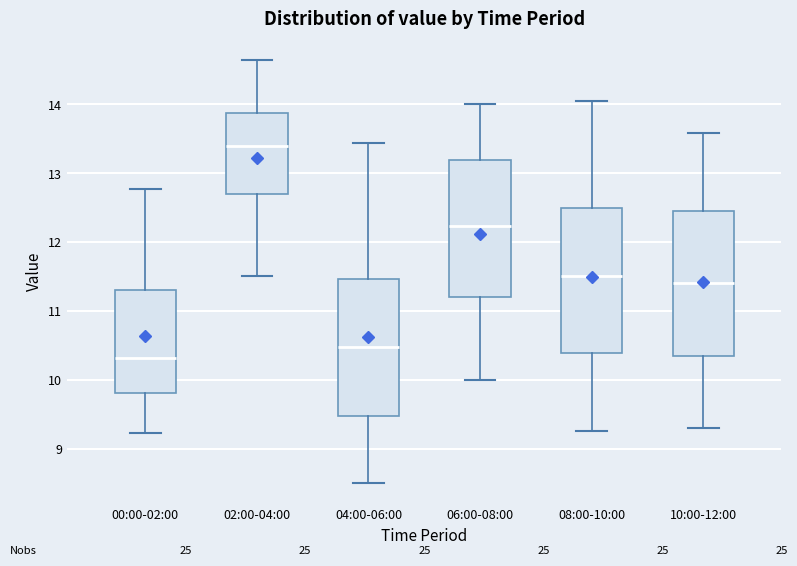

Where does the median line of the box for 06:00-08:00 sit on the y-axis? The values are not printed on the chart, so give them approximately, as read against the axis.

12.2